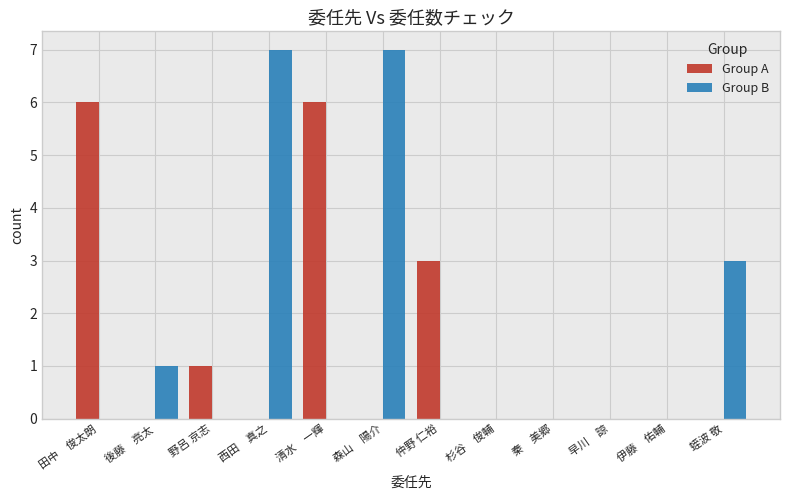

What is the sum of the Group B values at 蛭波 敬 and 後藤　亮太?

4